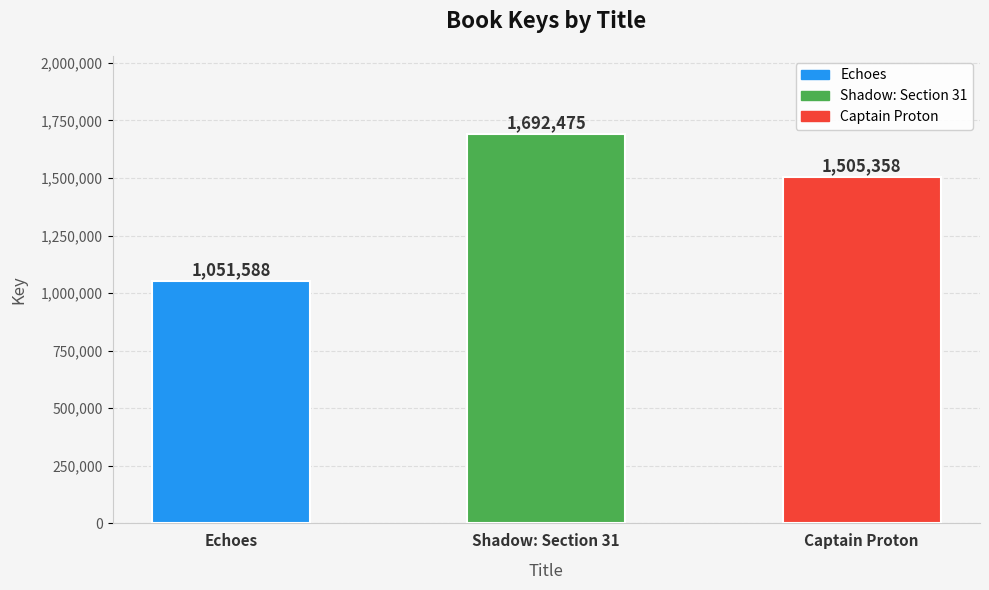

How many values are between 1051588 and 1692475?

3